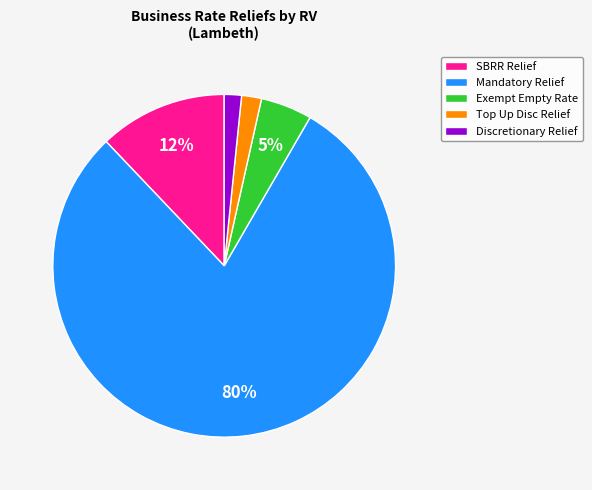

To the nearest percent, what is the average slice percentage?

20%